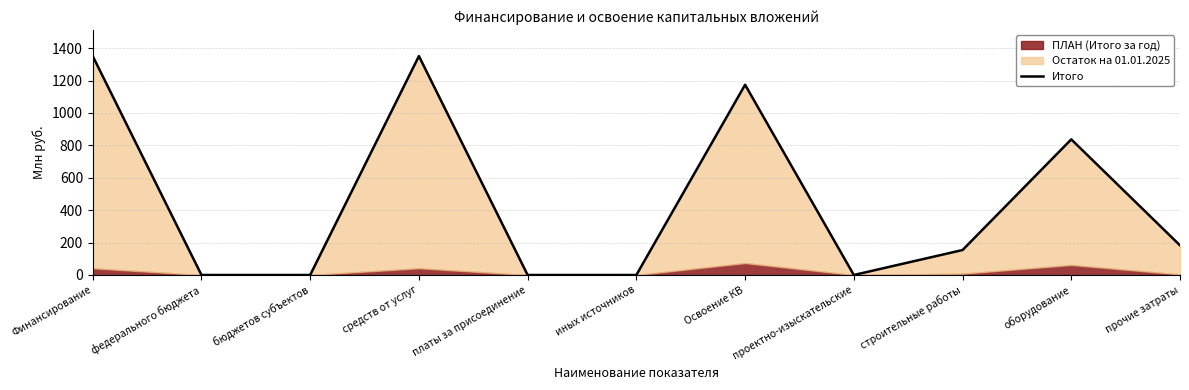

List the labels in order of value, largest first.

Финансирование, средств от услуг, Освоение КВ, оборудование, прочие затраты, строительные работы, федерального бюджета, бюджетов субъектов, платы за присоединение, иных источников, проектно-изыскательские